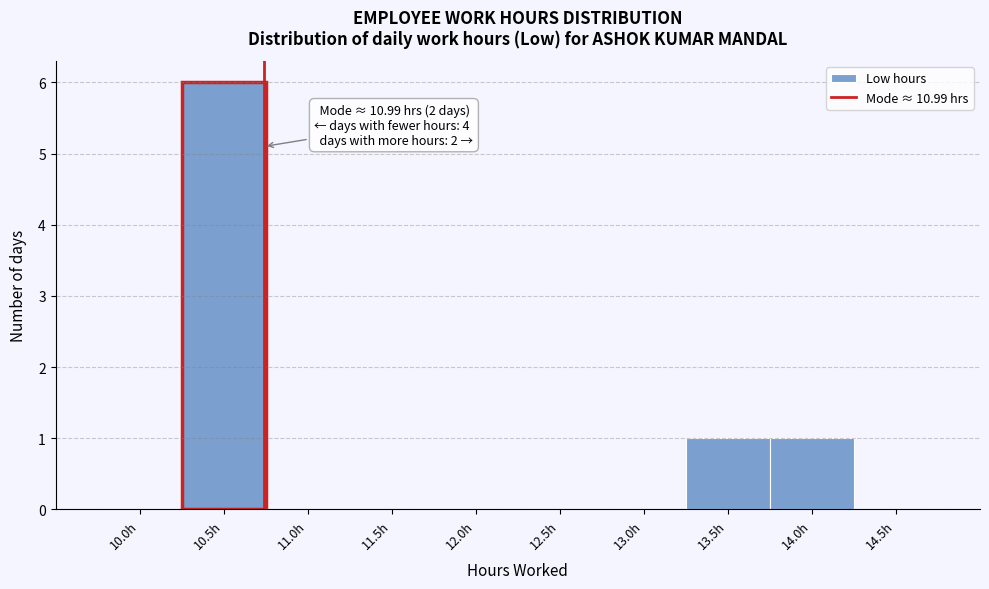

Reading left to right, what are all the values shown in this chart?

10.0h=0	10.5h=6	11.0h=0	11.5h=0	12.0h=0	12.5h=0	13.0h=0	13.5h=1	14.0h=1	14.5h=0